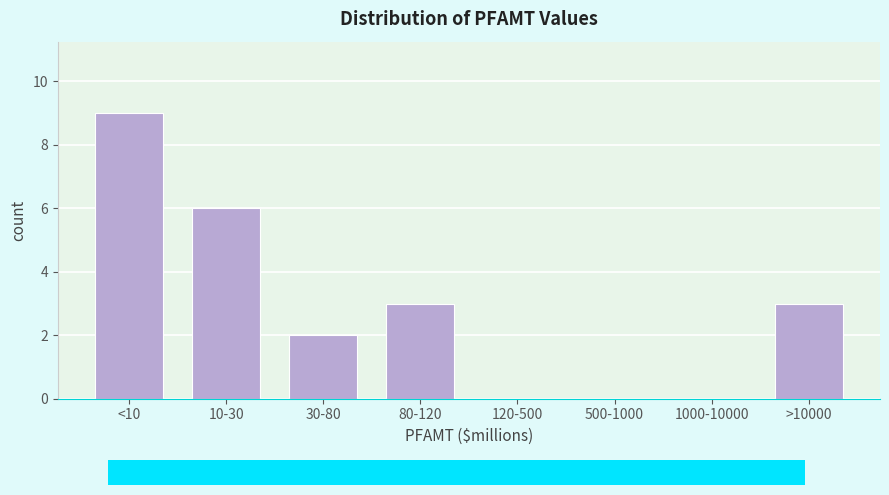

Reading right to left, transcribe all the data shown in this chart.

>10000=3	1000-10000=0	500-1000=0	120-500=0	80-120=3	30-80=2	10-30=6	<10=9